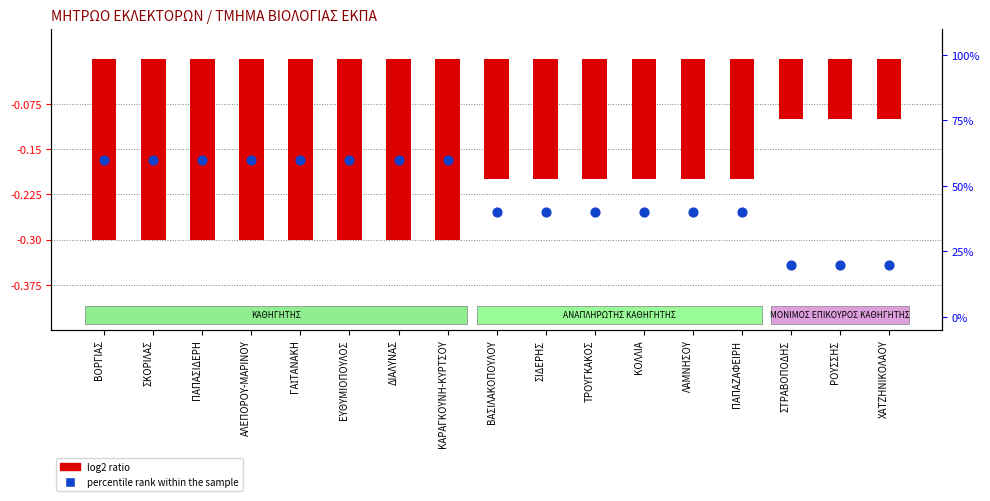

At how many categories does at least one series exceed 18?

17